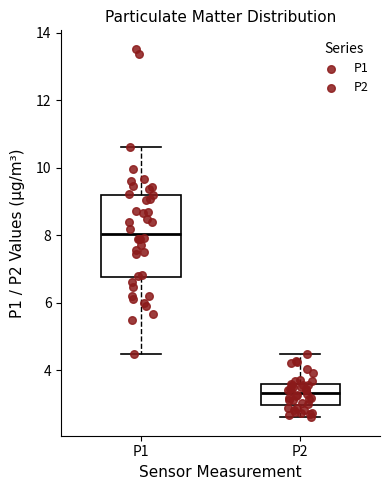

Reading left to right, transcribe this box plot: for each box, give where its median line is, the range the box spans, and where its two whiskers end, as read against the y-axis. The values are not printed on the chart, so give them approximately, as read against the axis.

P1: median 8.0, box 6.8 to 9.2, whiskers 4.4 to 10.6
P2: median 3.4, box 3.0 to 3.6, whiskers 2.6 to 4.4